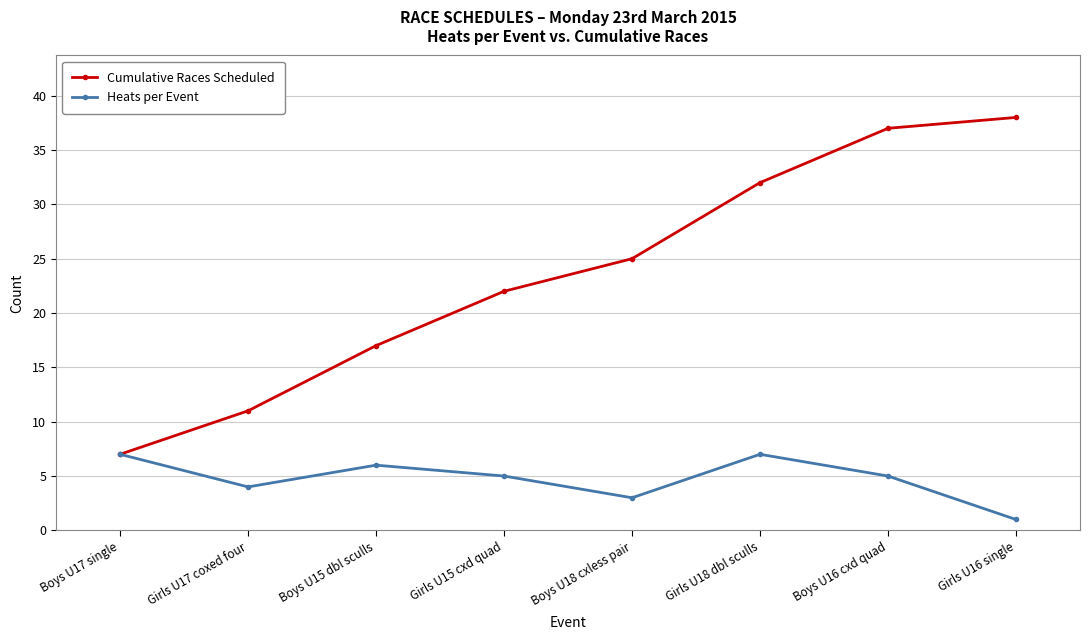

What is the sum of all Cumulative Races Scheduled values?

189